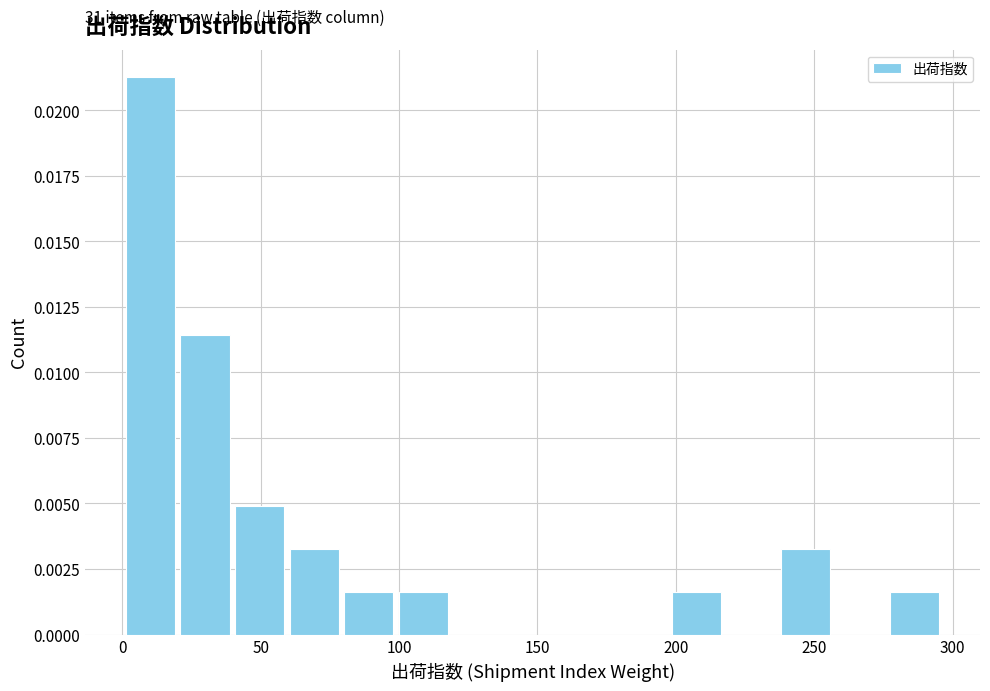

Around what value on the x-axis is the tallest bar? Give the approximate position of its centre, as read against the axis.

10